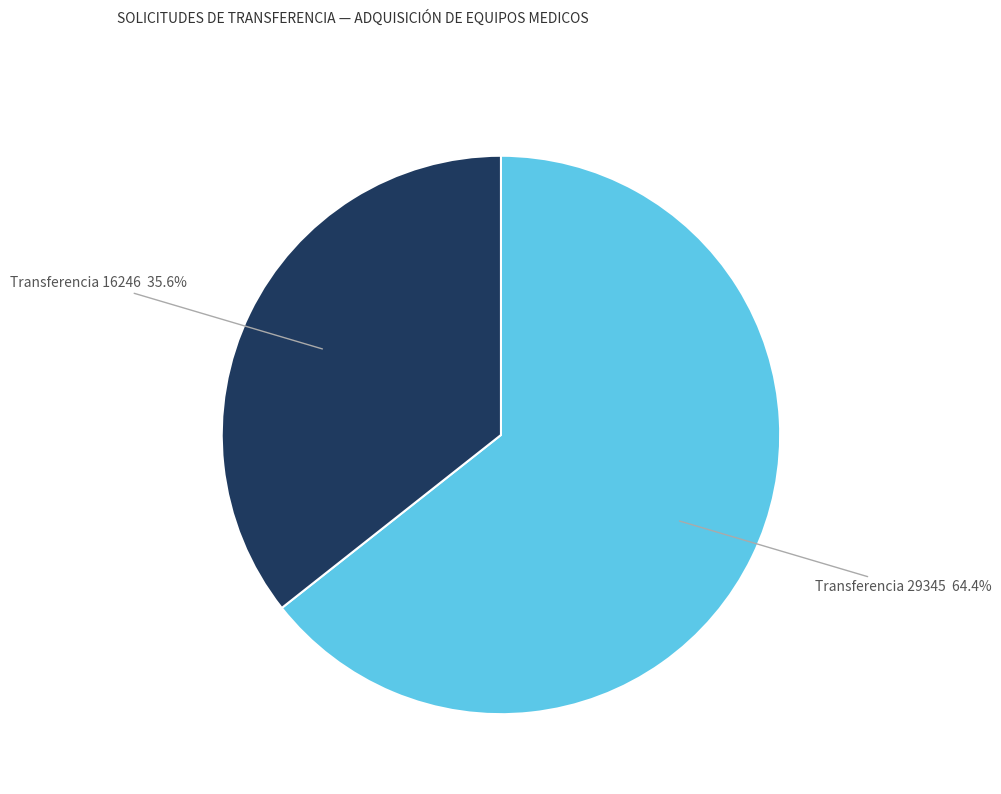

Is there a majority slice in this chart?

Yes